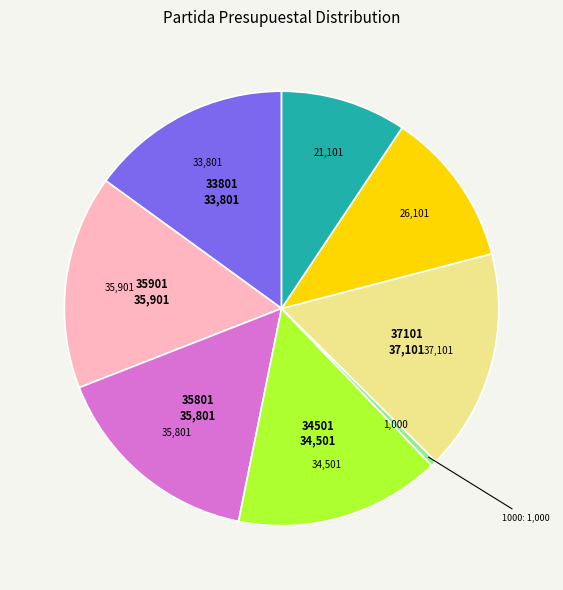

Count the number of slices in the pie.

8